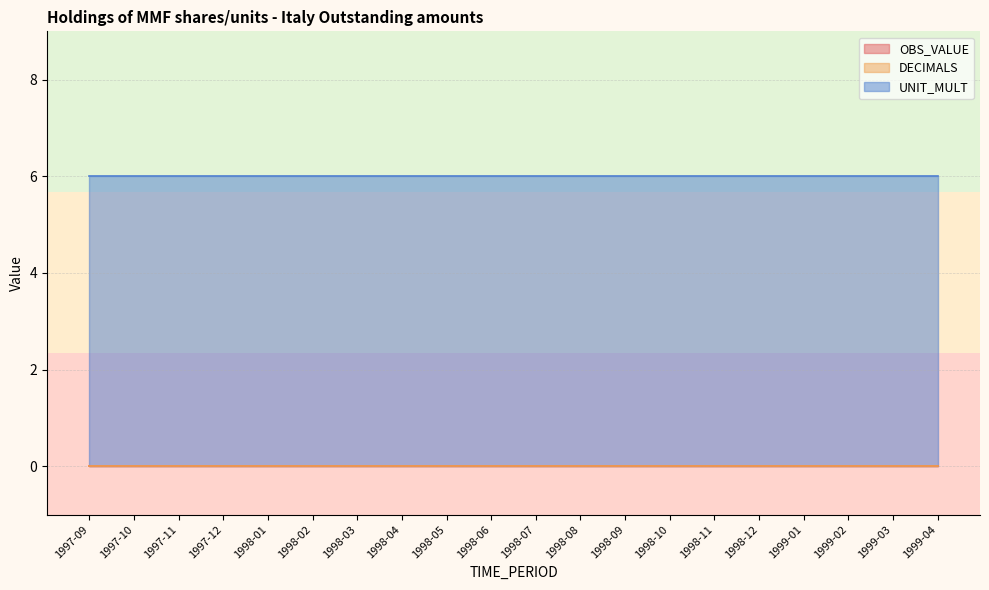

True or false: OBS_VALUE and UNIT_MULT intersect in this chart.

False